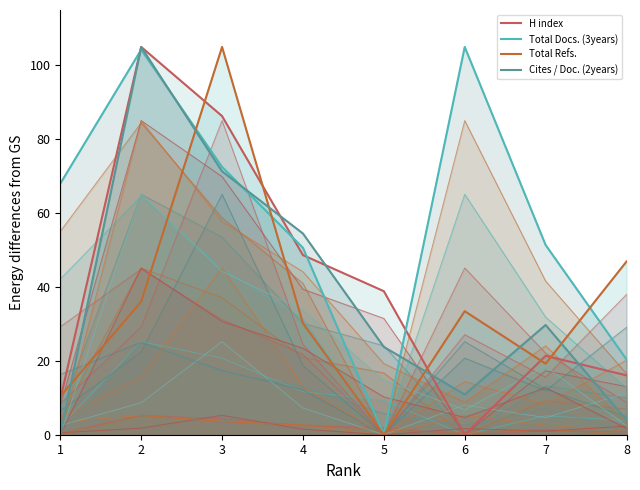

True or false: Total Docs. (3years) and Cites / Doc. (2years) cross at least once.

True